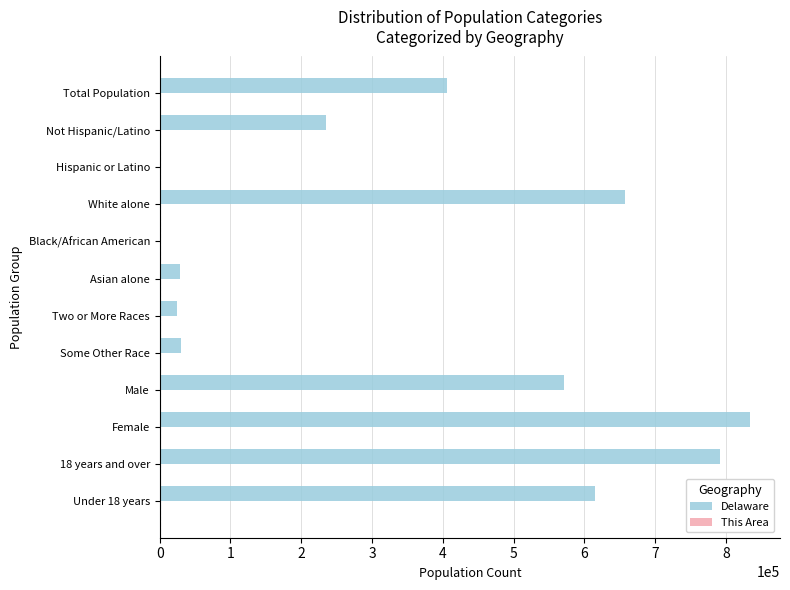

Which series has the largest total across all categories?

Delaware